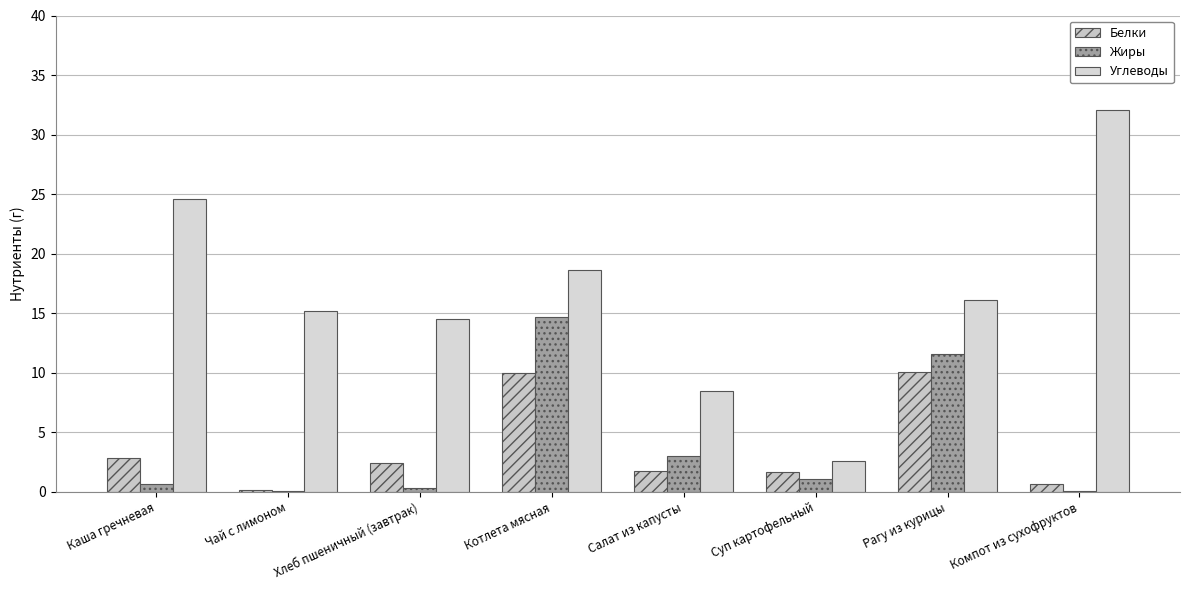

How many series are shown in this chart?

3